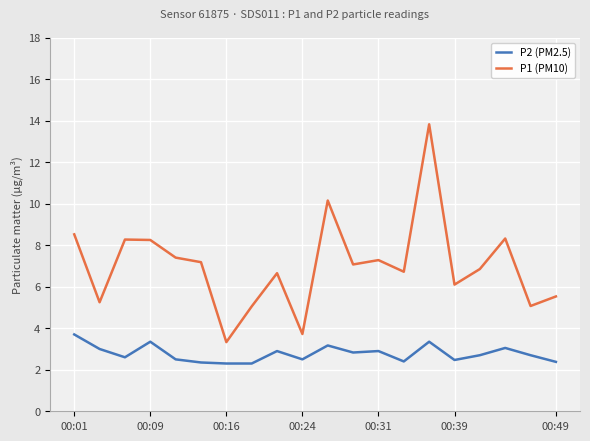

Which series has the largest total across all categories?

P1 (PM10)